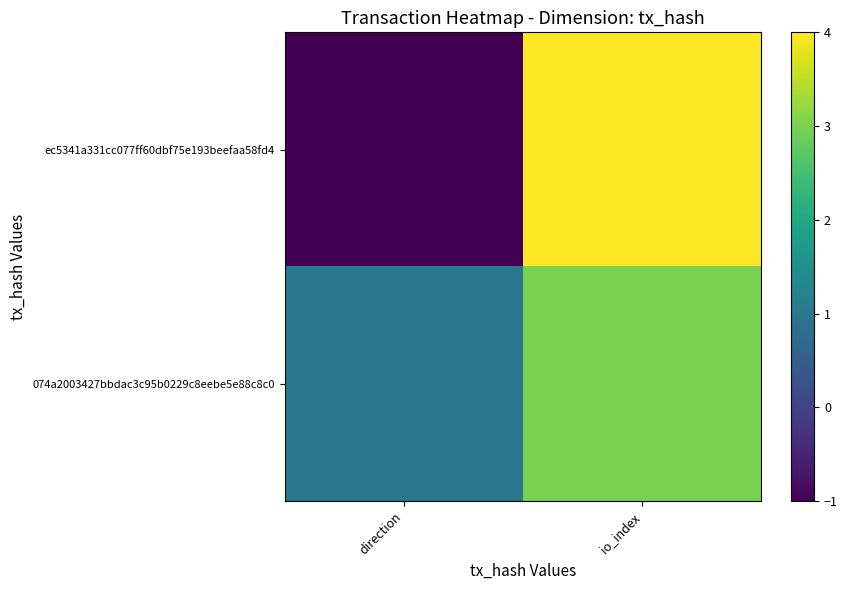

Reading left to right, extract all data points from this chart.

ec5341a331cc077ff60dbf75e193beefaa58fd4: direction=-1	io_index=4
074a2003427bbdac3c95b0229c8eebe5e88c8c0: direction=1	io_index=3